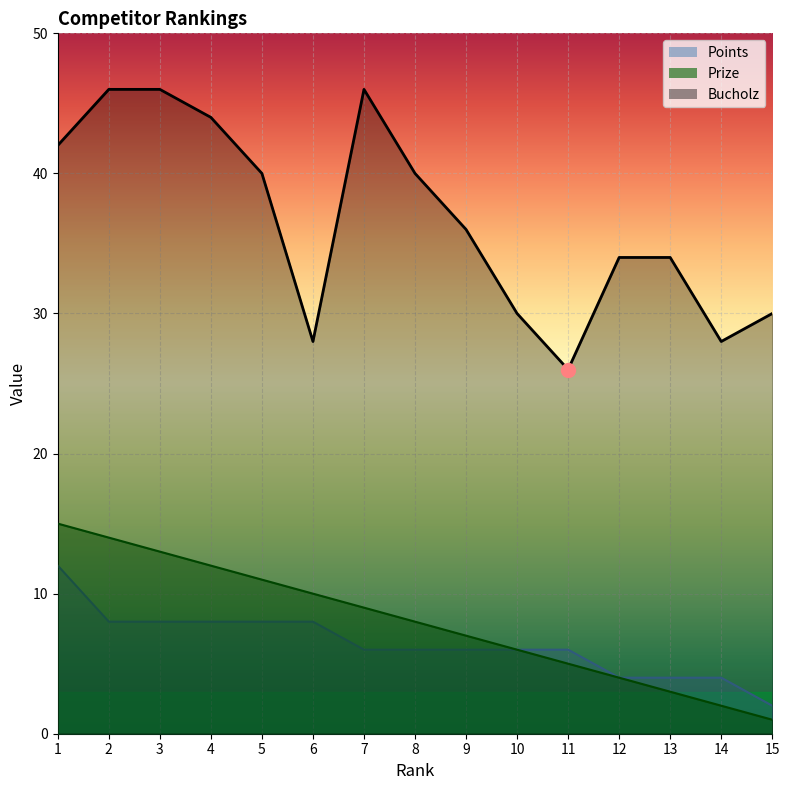

What is the total value across all series at 1?

69